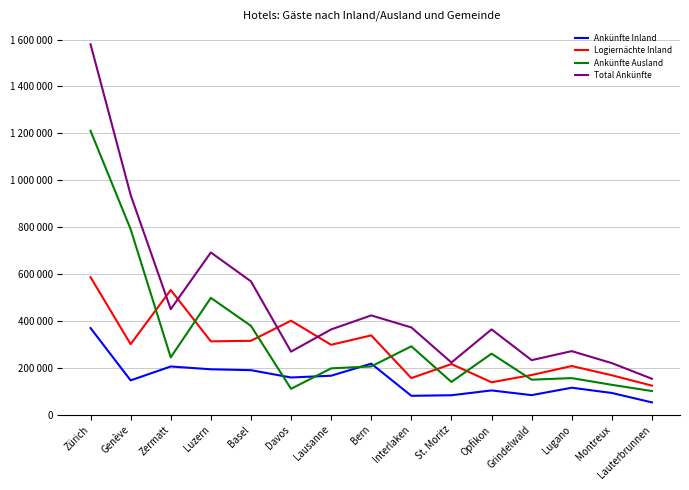

Is this an area chart (filled region under the line)?

No